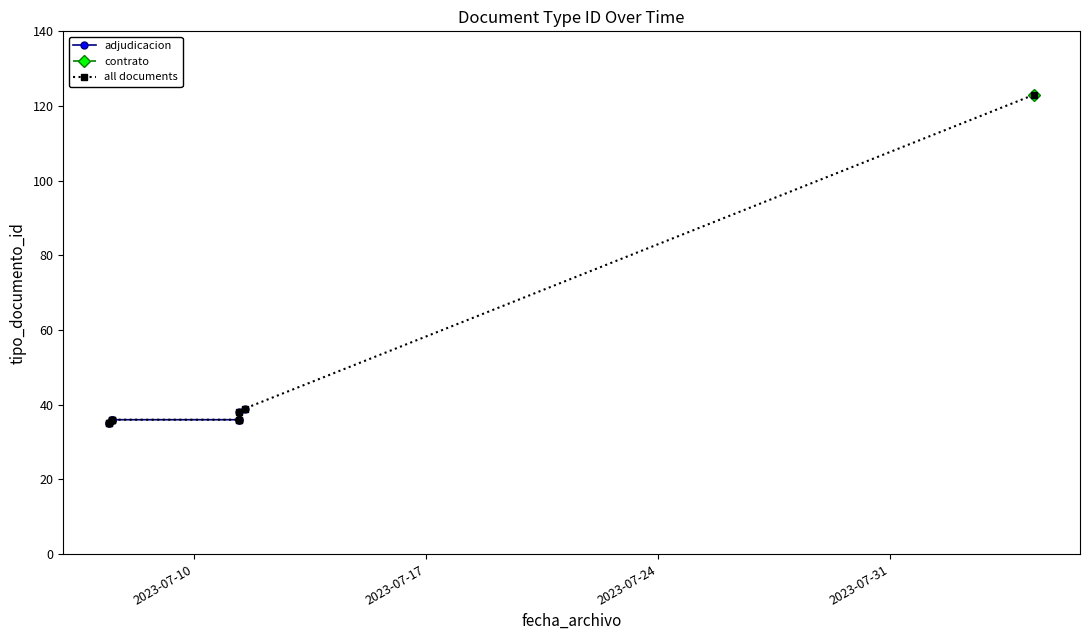

What is the value of the 4th point from the left?

36